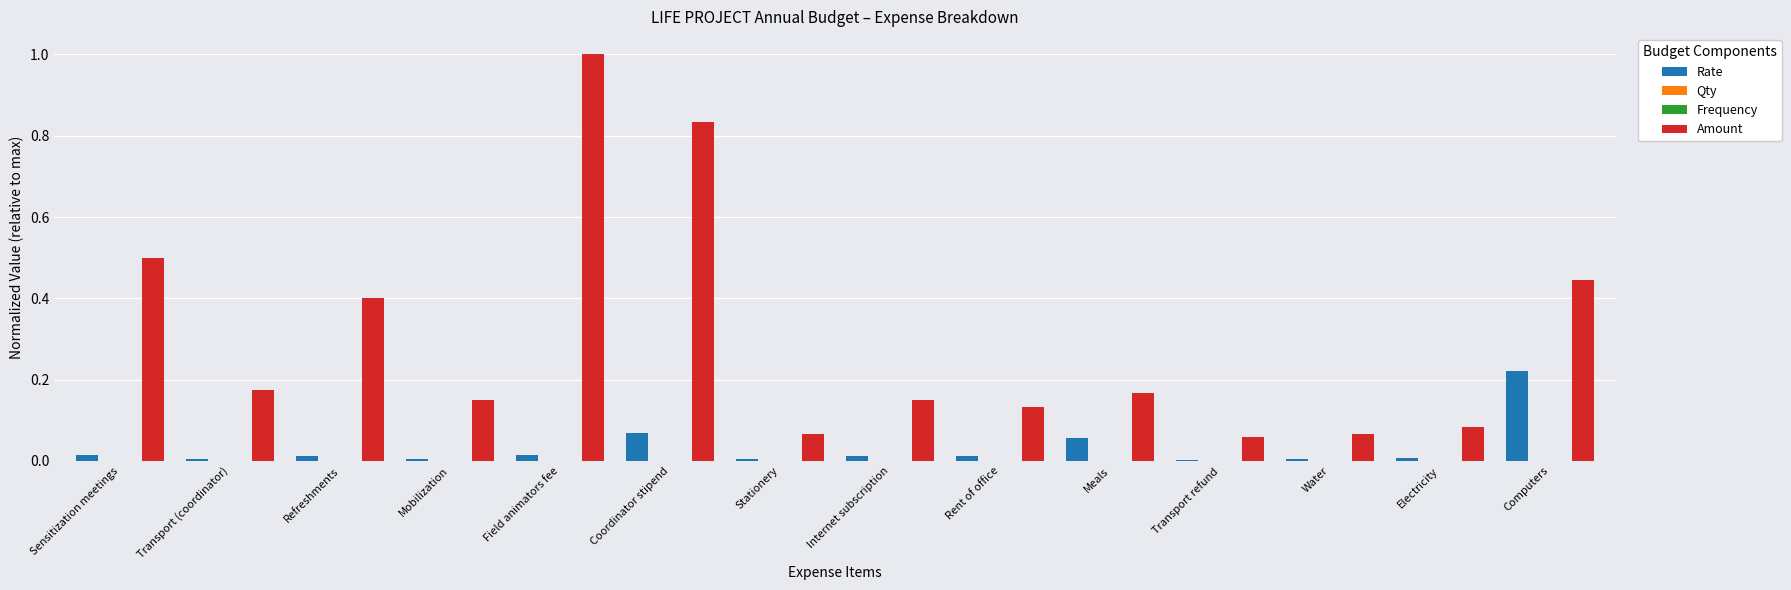

At which category is the sum across all series the highest?

Field animators fee